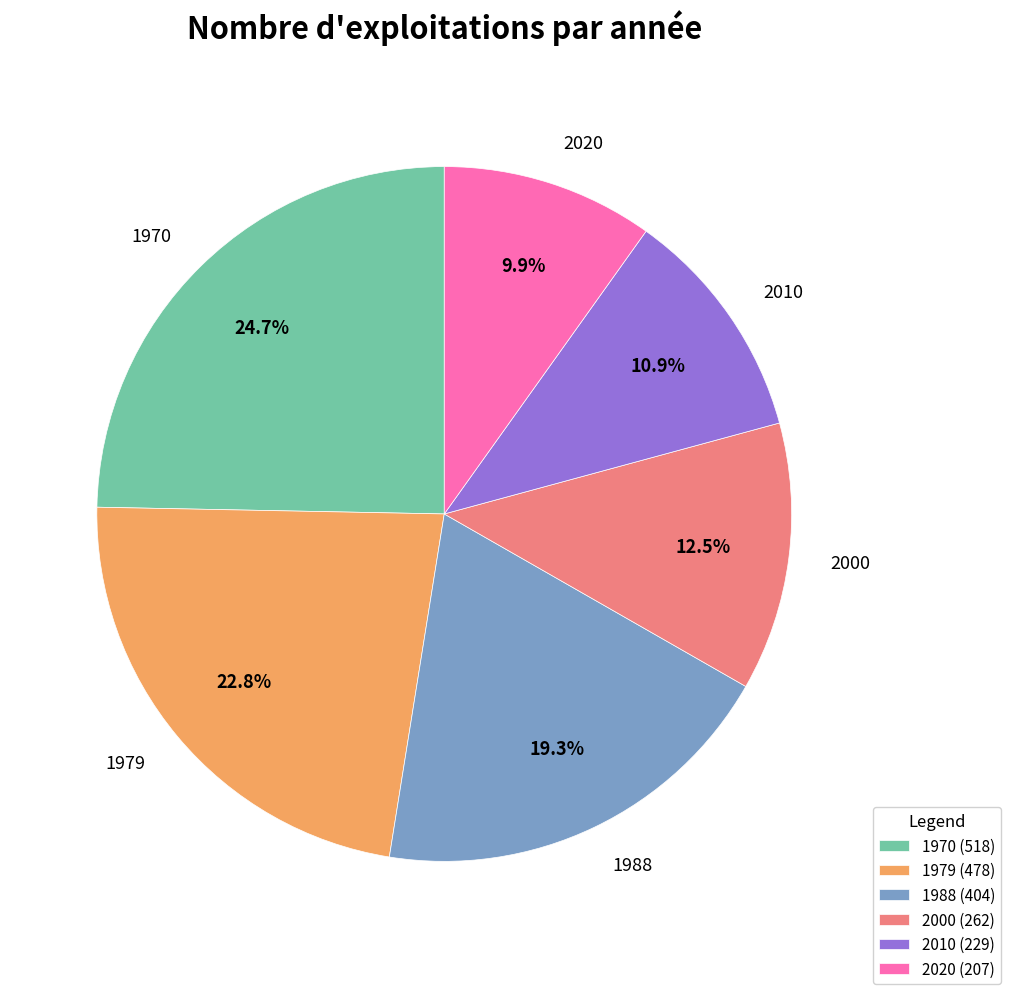

What portion of the pie excludes 2010?

89.1%